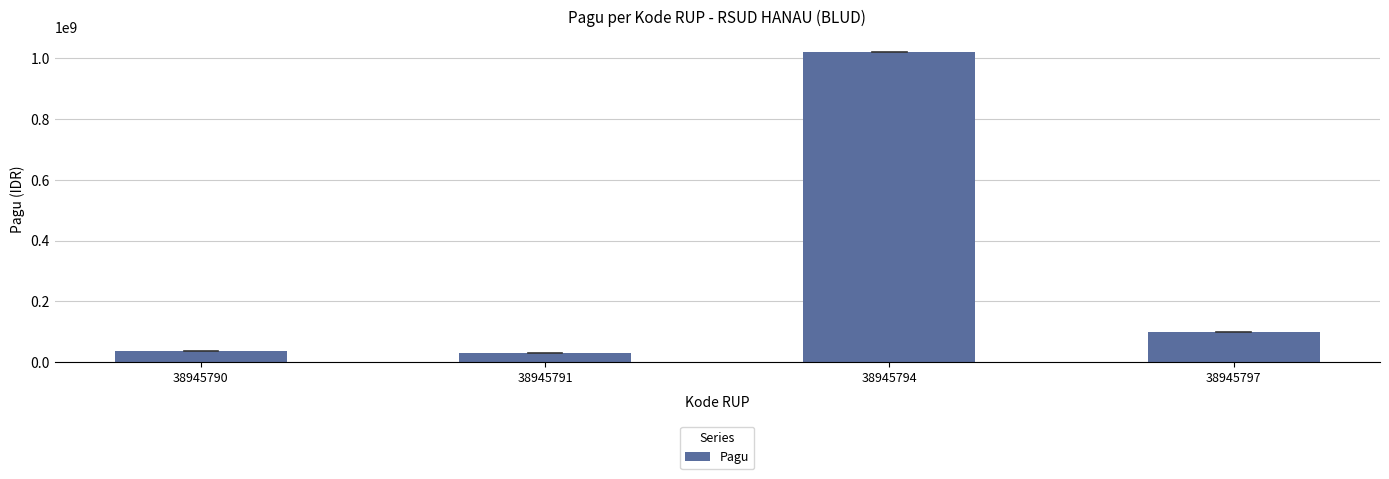

What is the sum of the values at 38945794 and 38945797?

1120000000